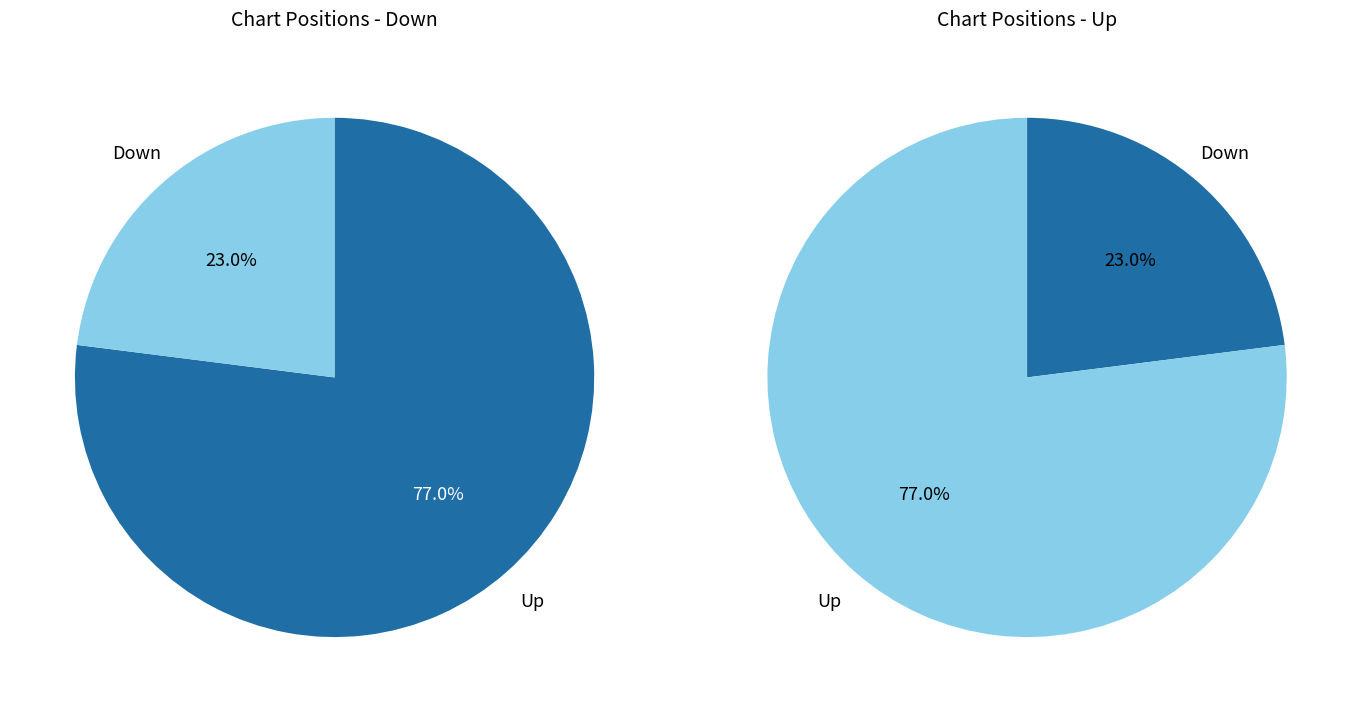

Approximately how many times larger is the value at up compared to down?

3.3